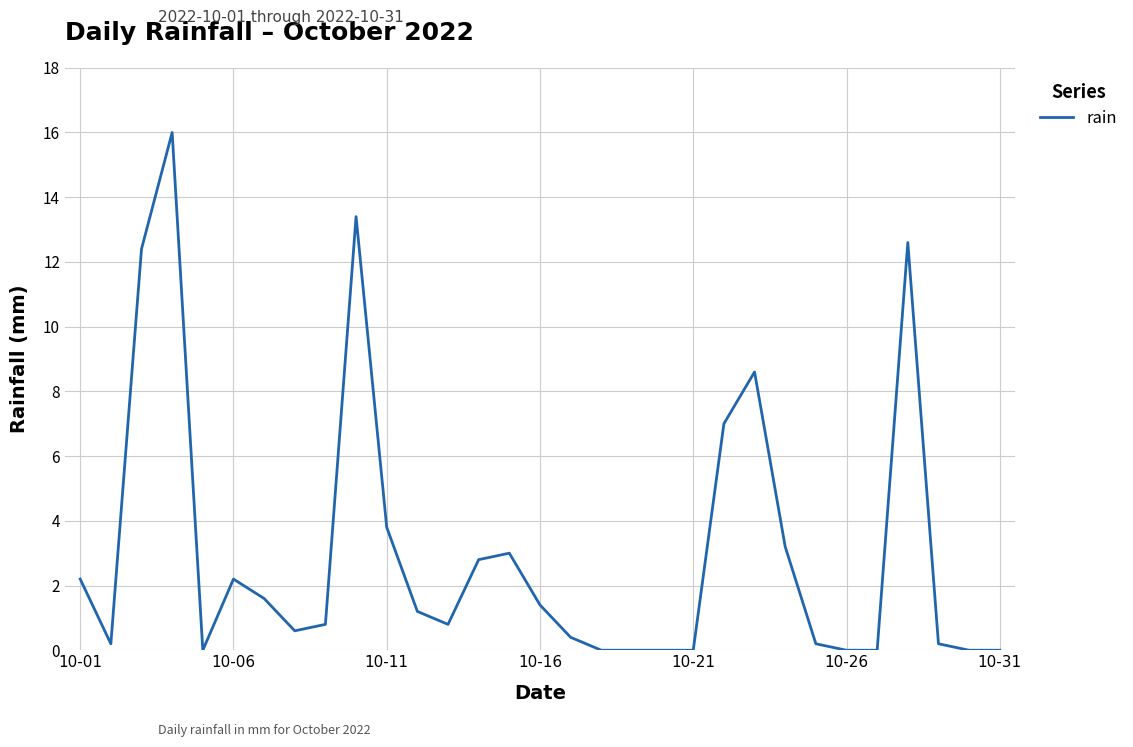

What is the difference between the maximum and minimum values?

16.0